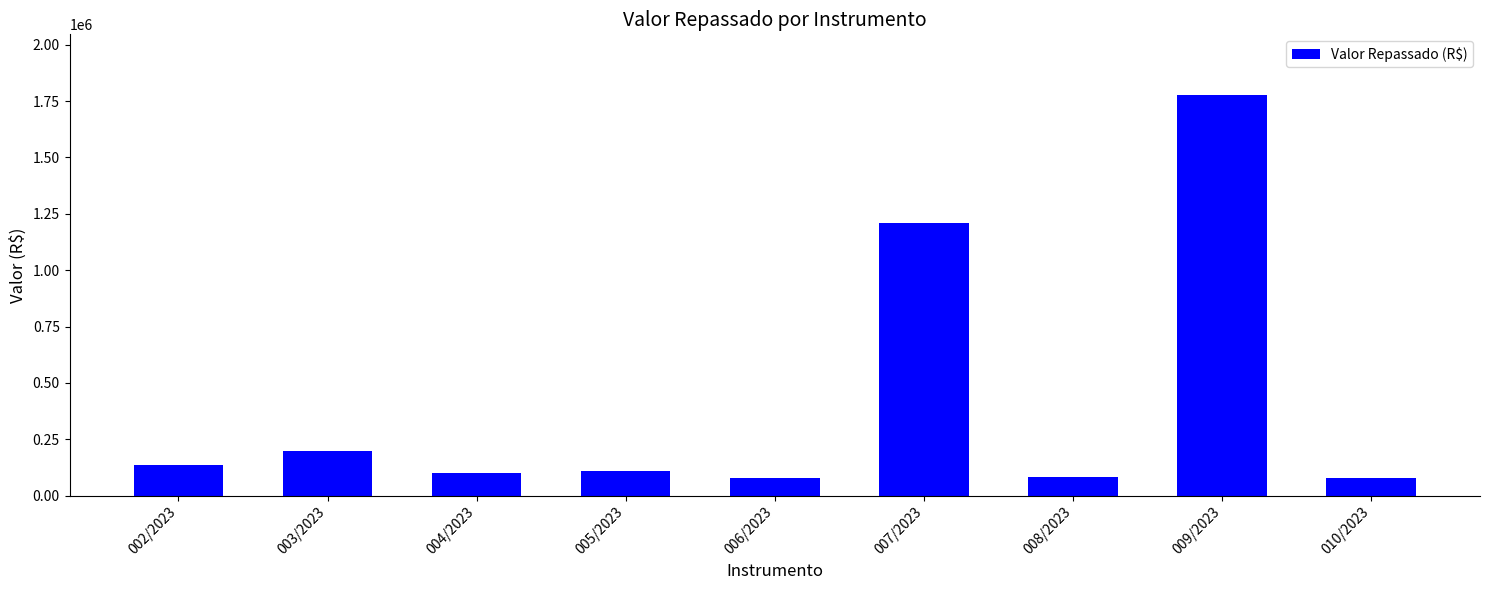

What is the greatest value displayed?

1778846.5